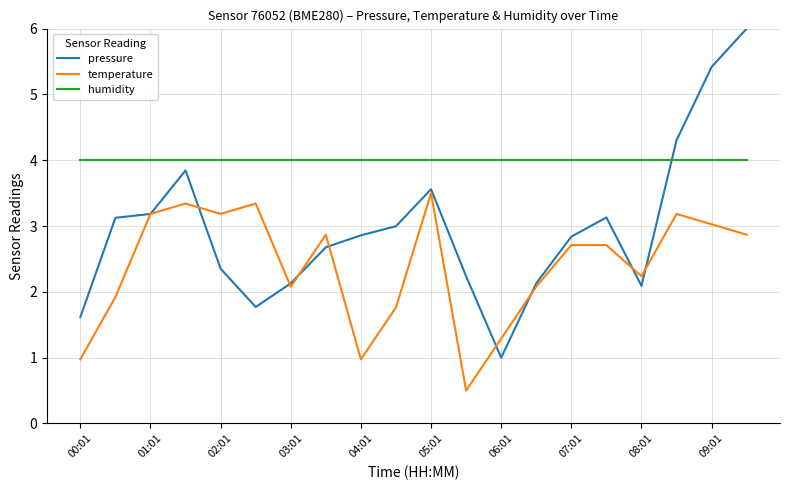

Which series has the largest total across all categories?

humidity